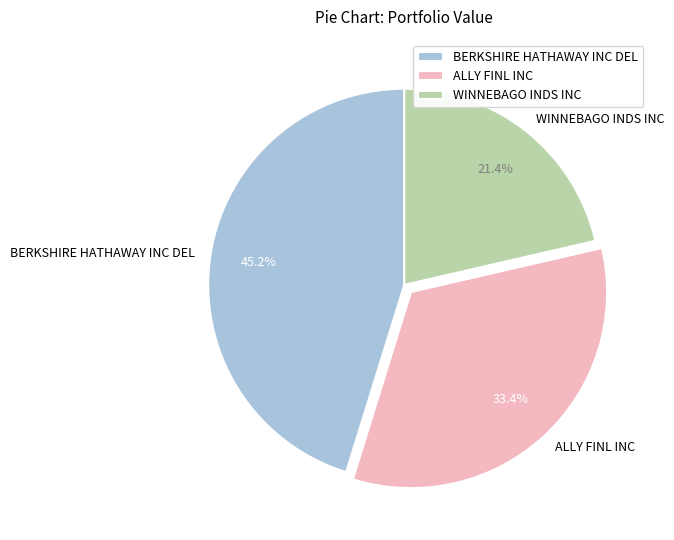

Which slice is the smallest?

WINNEBAGO INDS INC